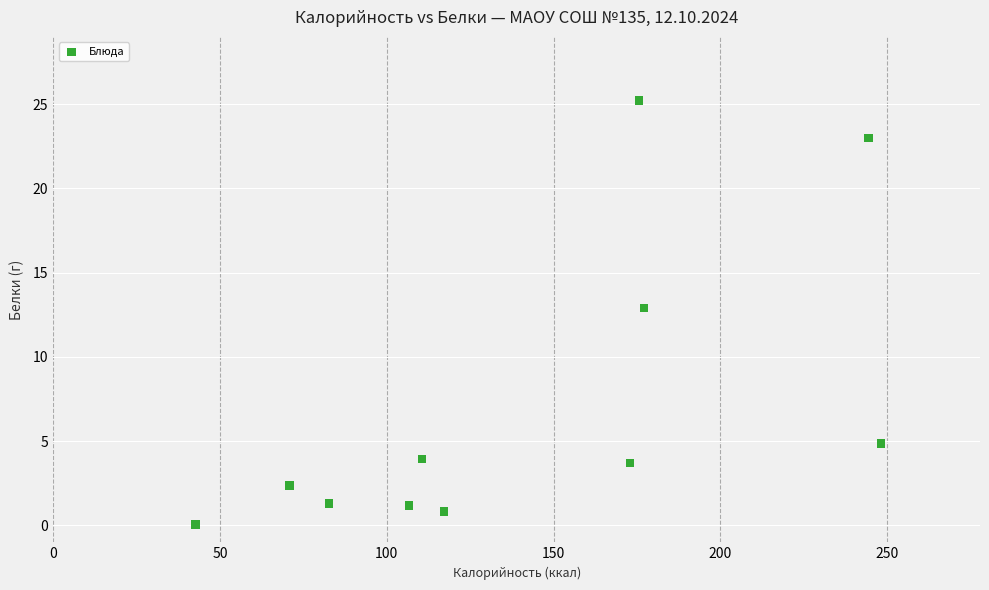

What Y value in the scatter plot is closest to 12?

12.9